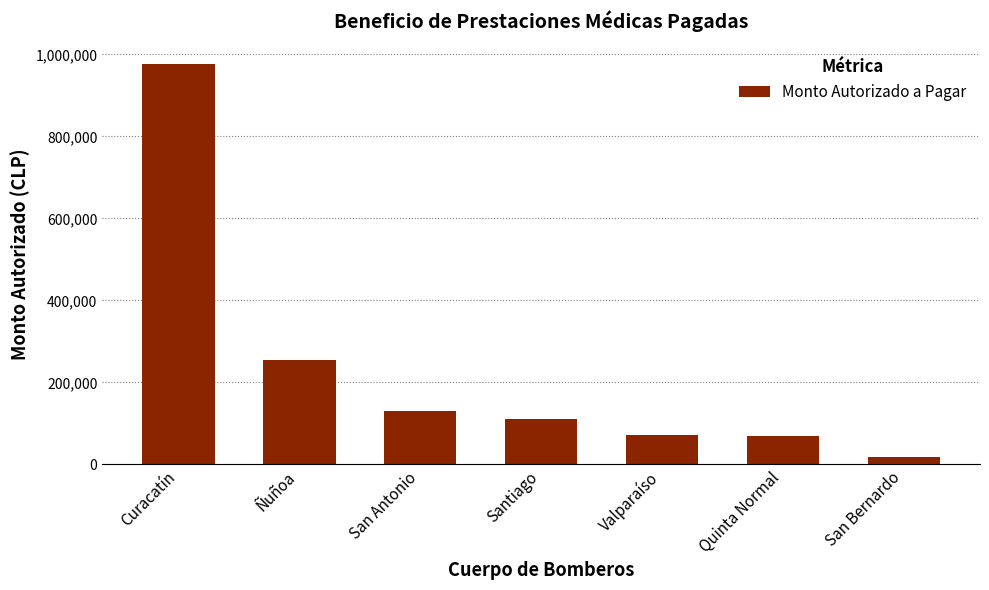

What is the maximum value shown in the chart?

975900